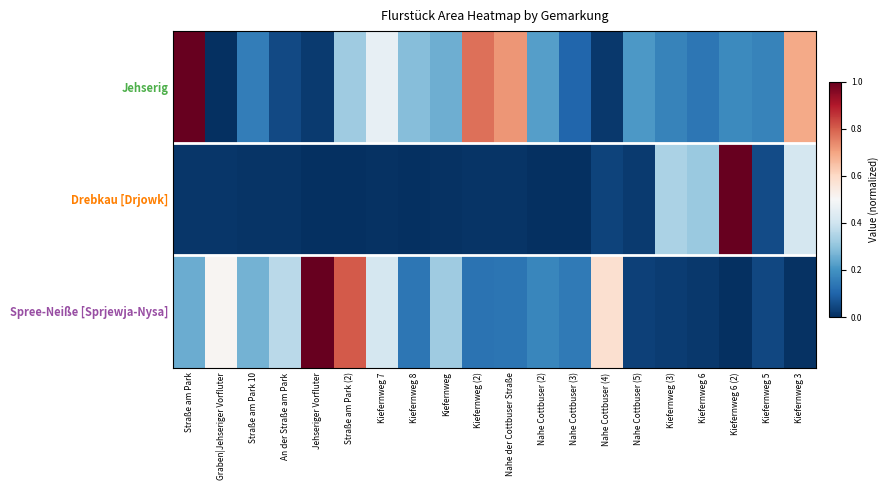

How many distinct data groups are displayed?

3